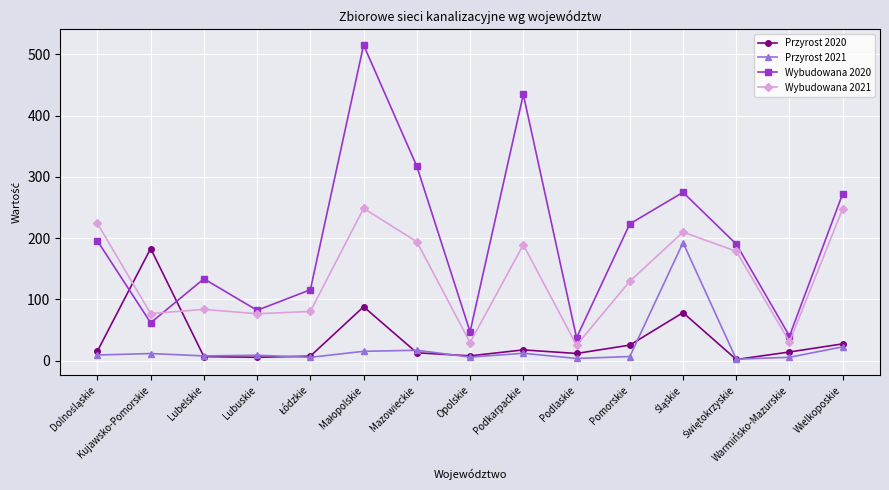

What is the label of the 8th point from the right?

Opolskie